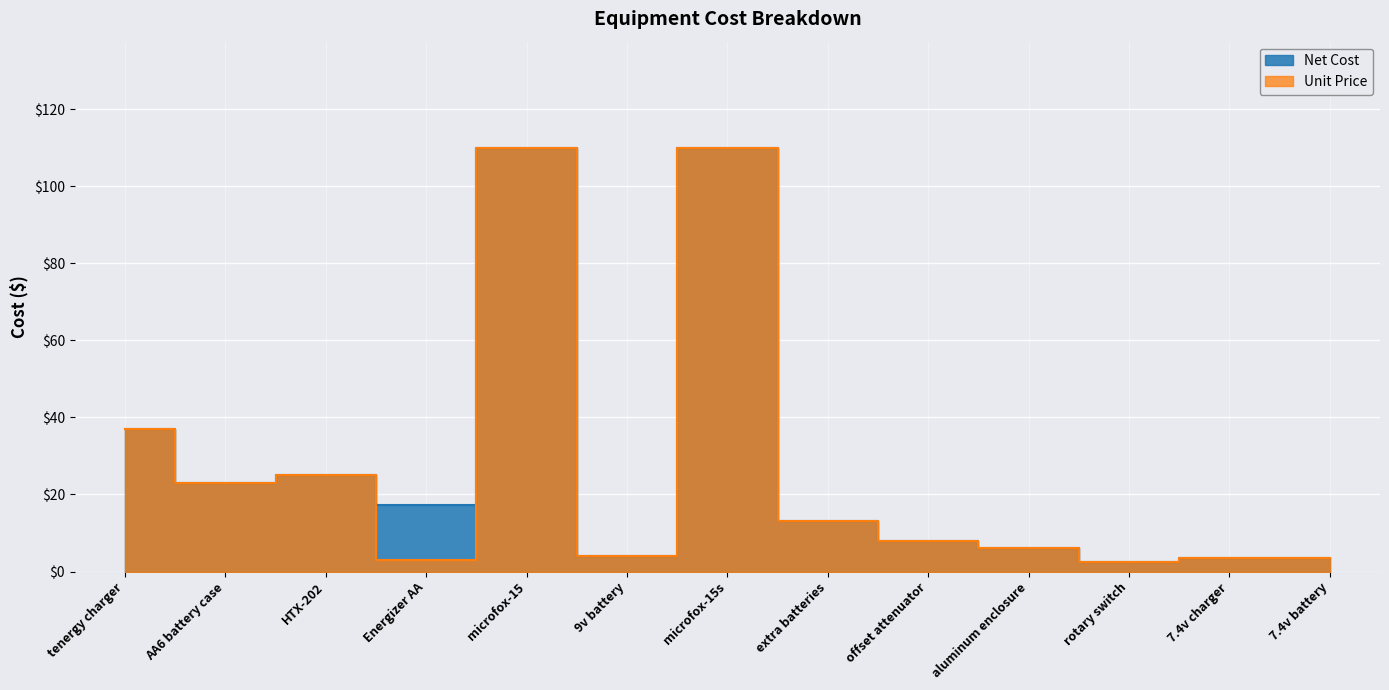

What is the minimum value for Net Cost?

2.5